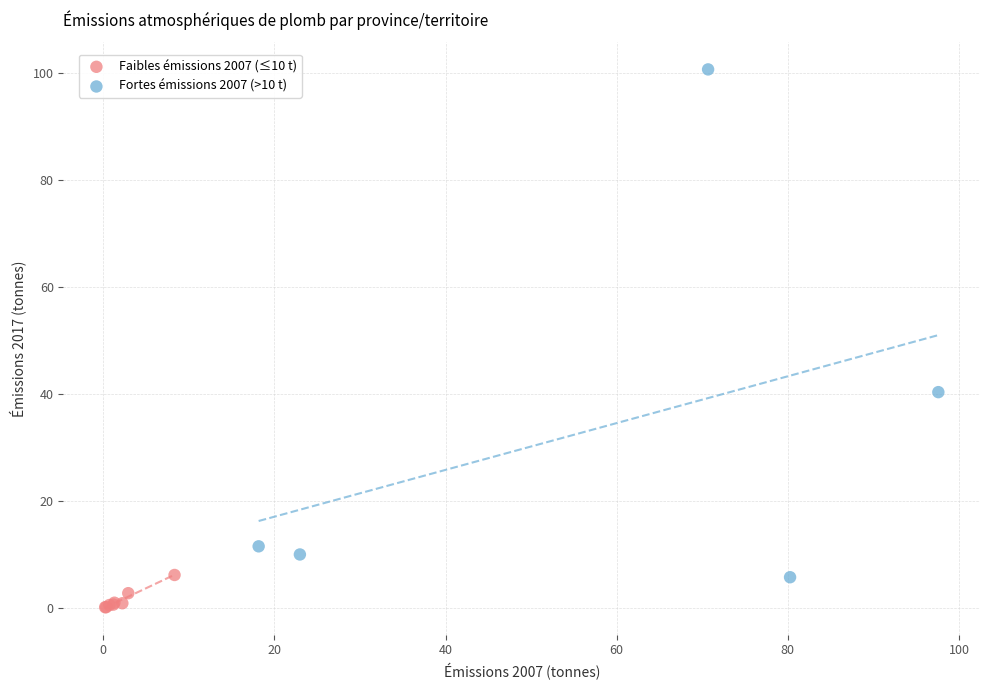

Which series has the widest spread of Y values?

Fortes émissions 2007 (>10 t)